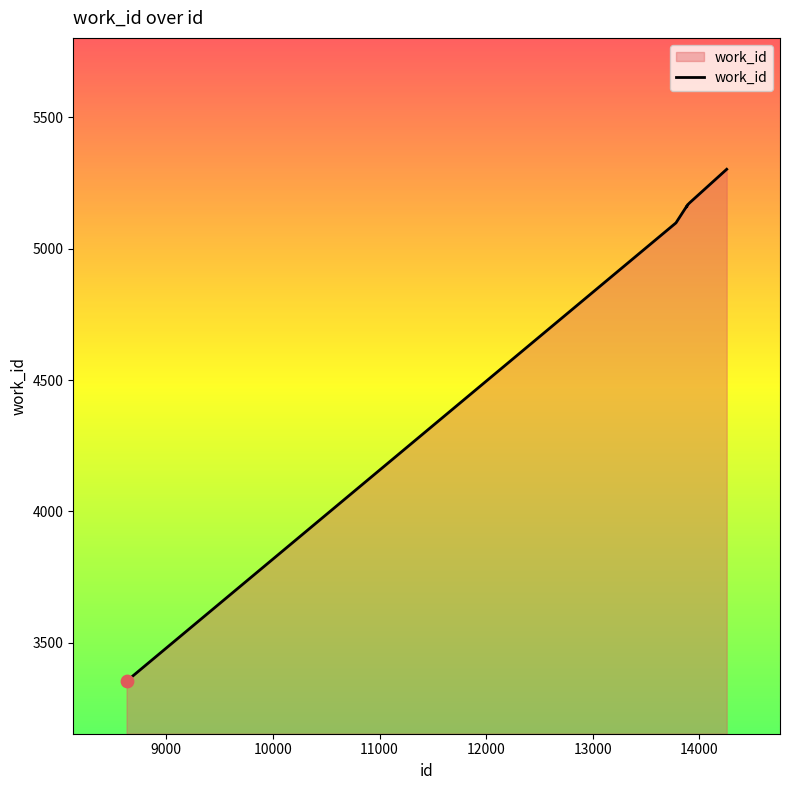

What is the smallest value displayed?

3354